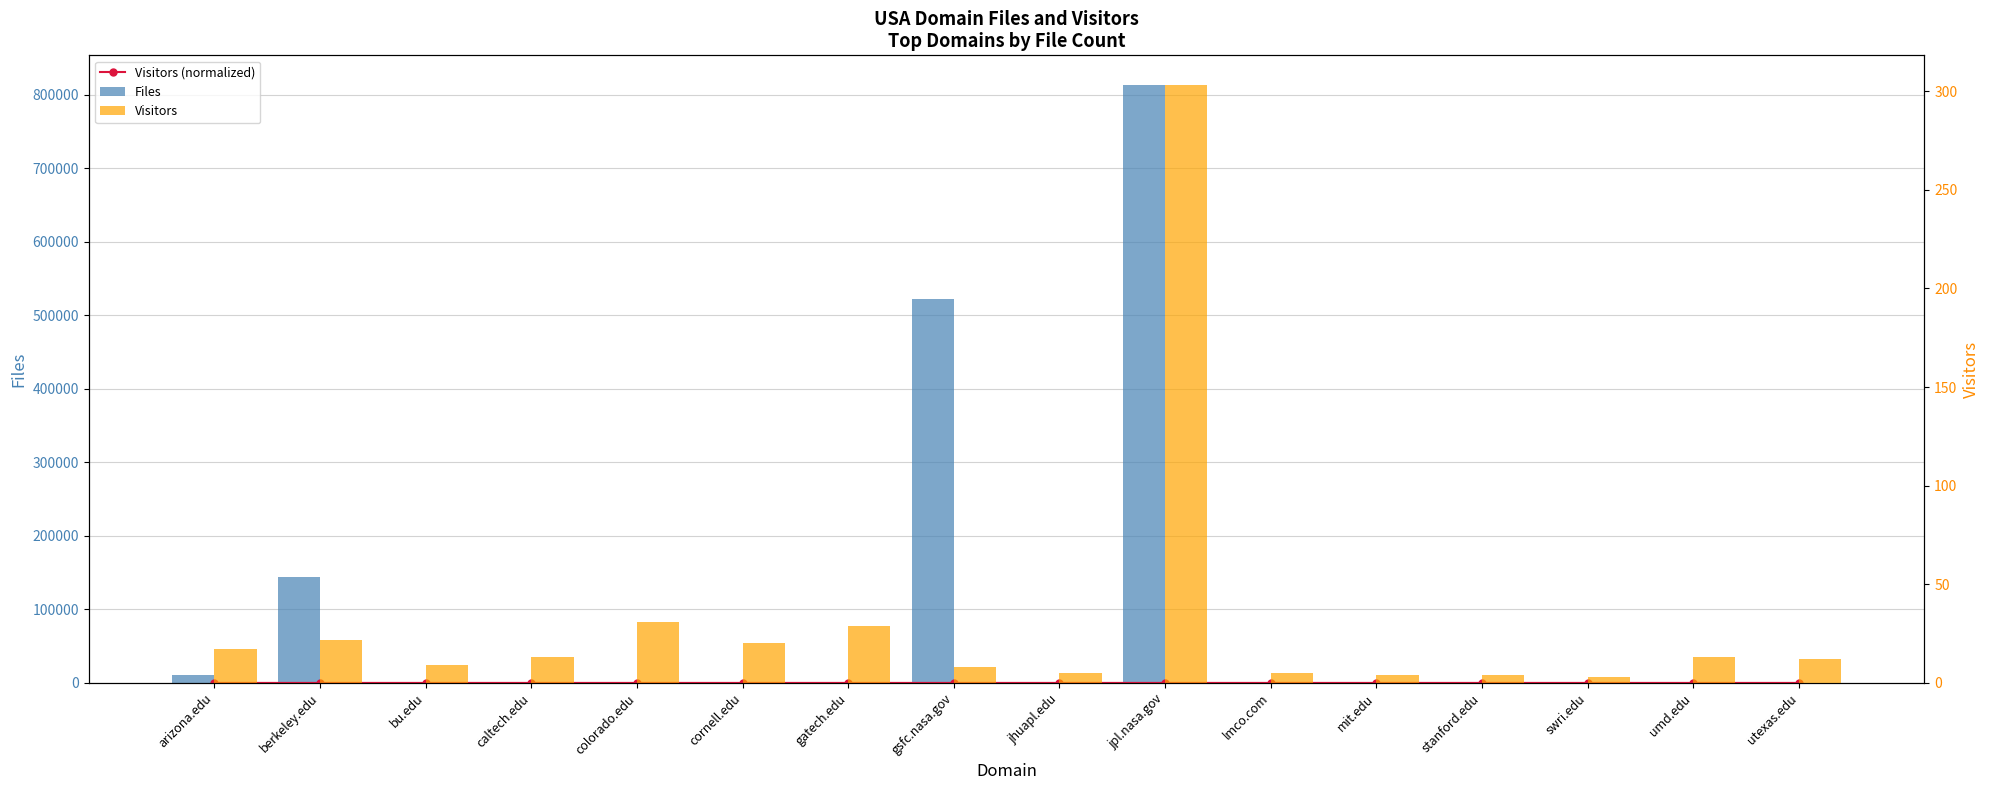

At which label does Visitors (normalized) reach its minimum?

swri.edu